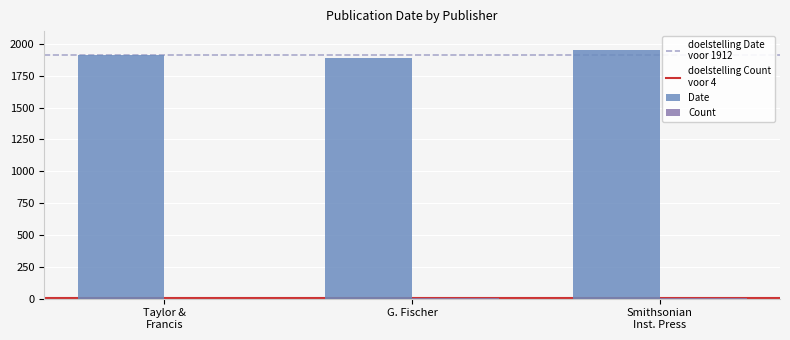

Does the chart contain stacked bars?

No